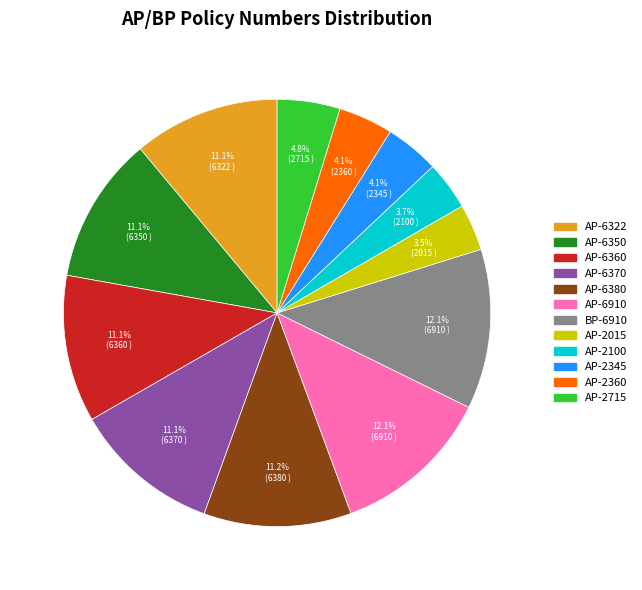

Combined, do AP-6380 and AP-2015 account for over 50%?

No